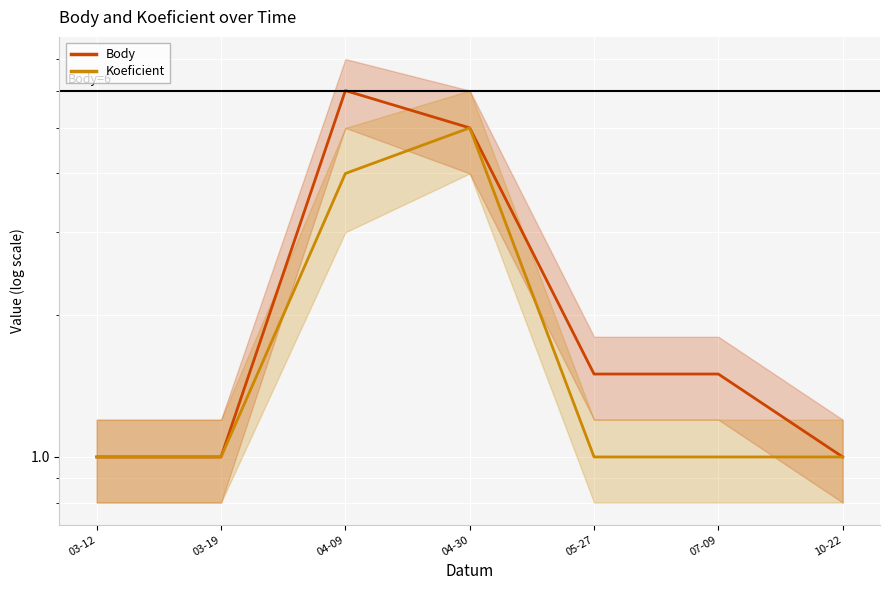

True or false: Koeficient and Body intersect in this chart.

False